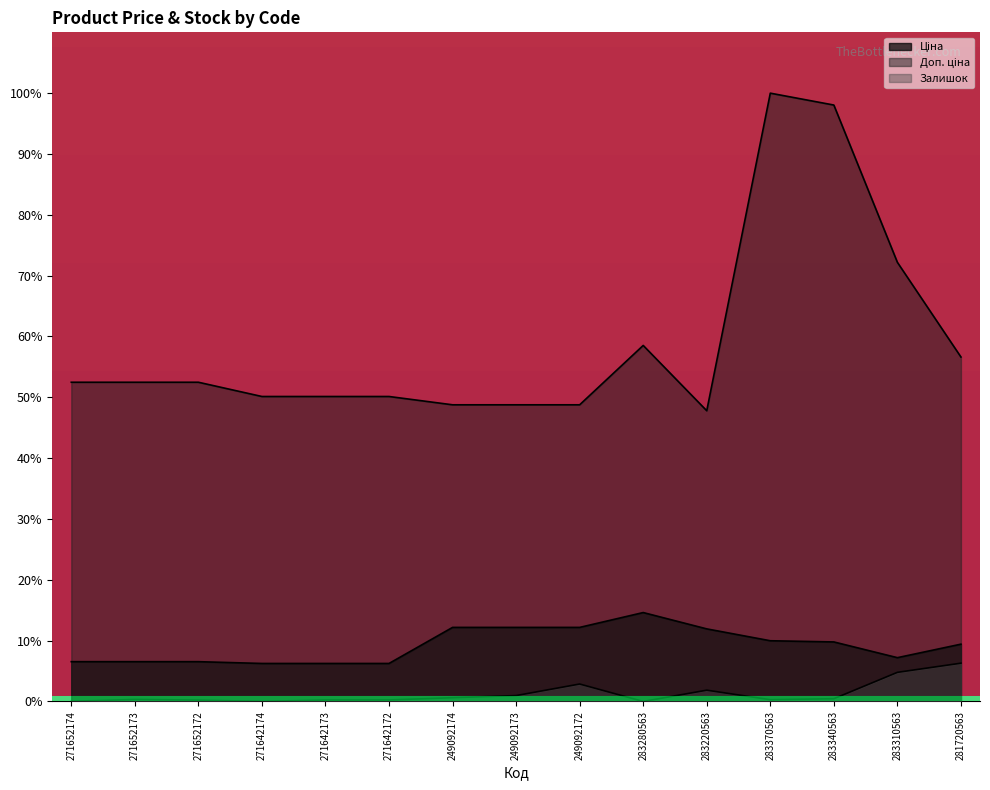

The value of Ціна at 249092172 is 12.2. True or false?

True